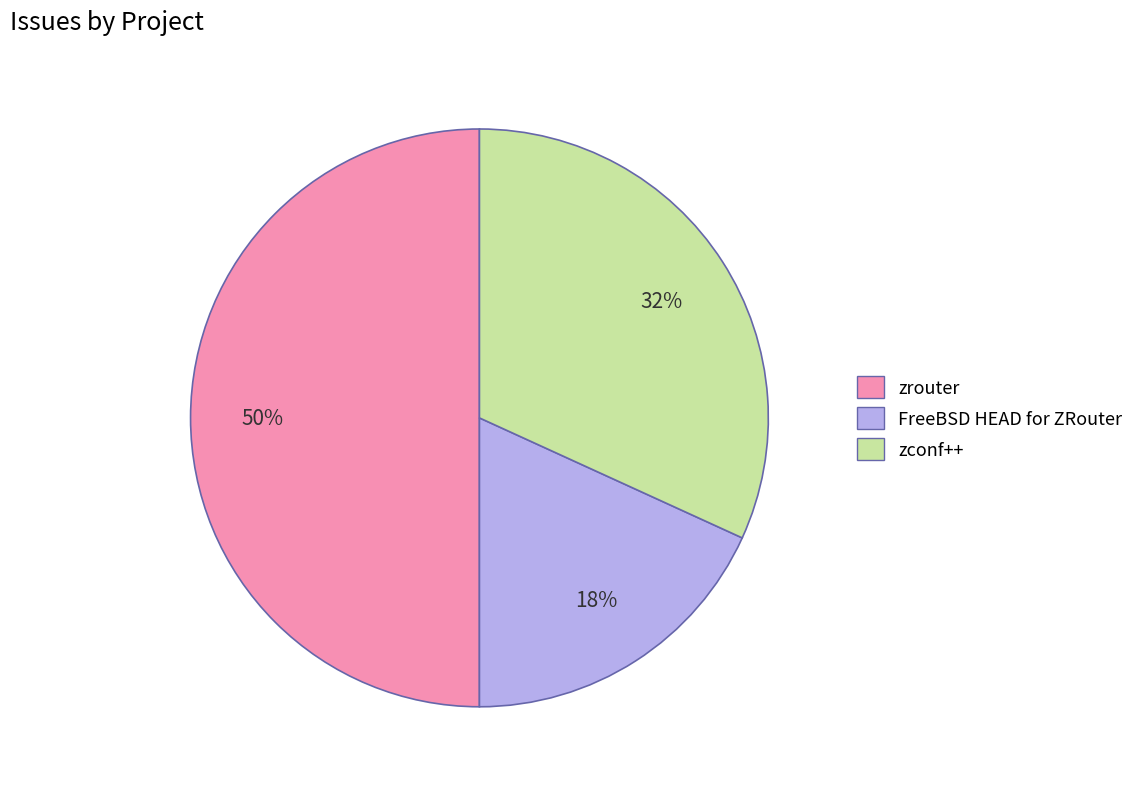

How many segments does this pie chart have?

3